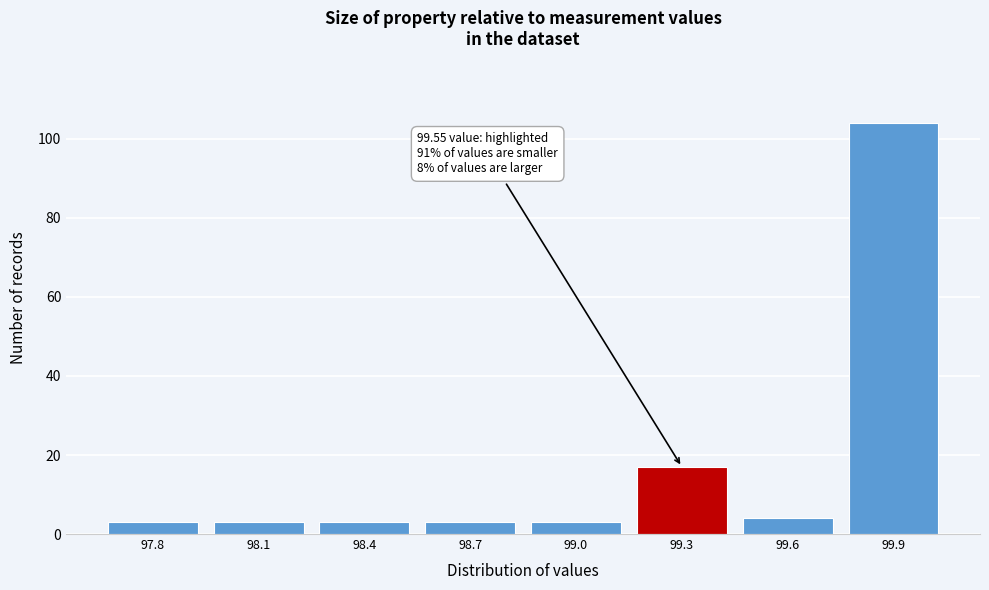

Reading left to right, what are all the values shown in this chart?

3	3	3	3	3	17	4	104